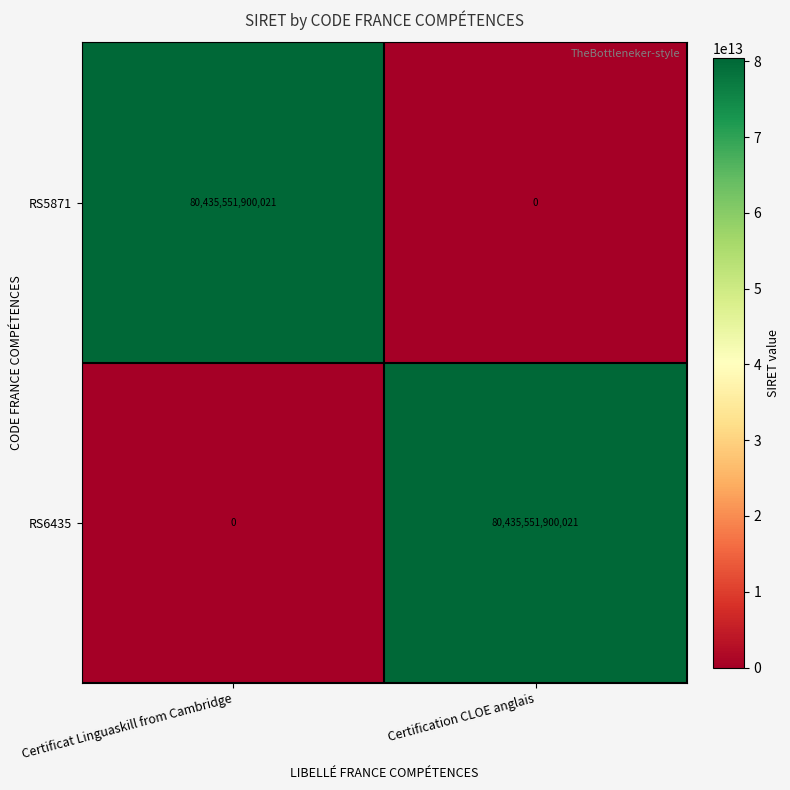

Count the number of categories in the chart.

2